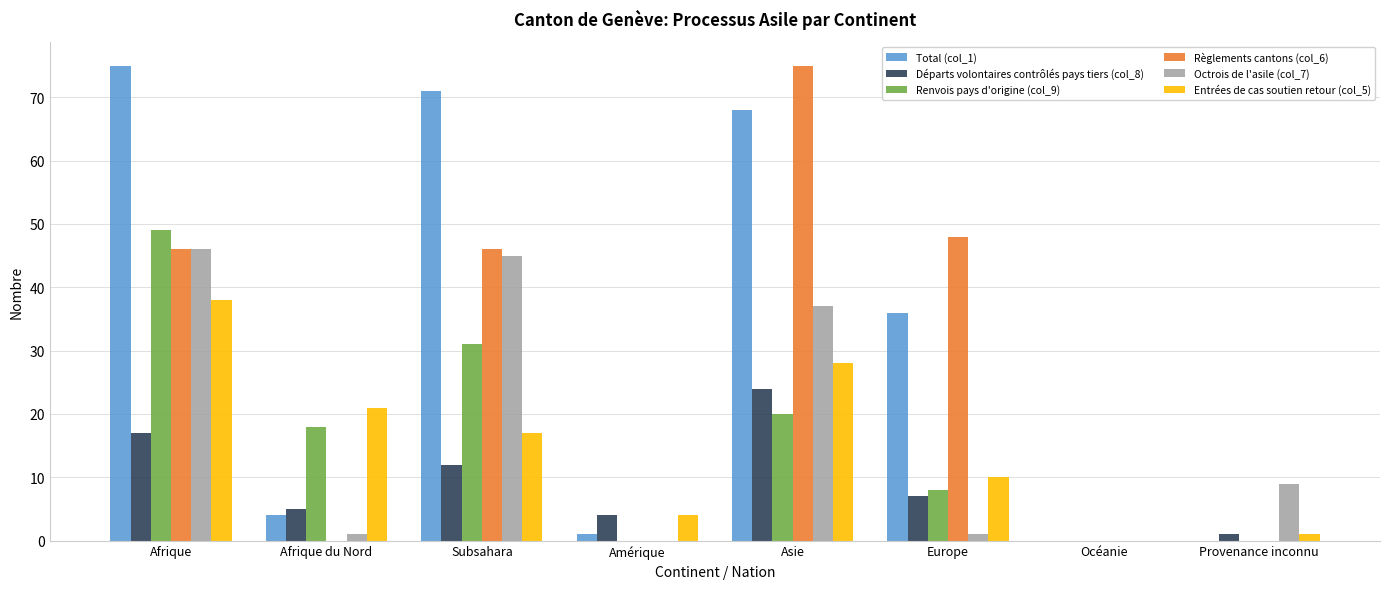

Which series has the largest total across all categories?

Total (col_1)